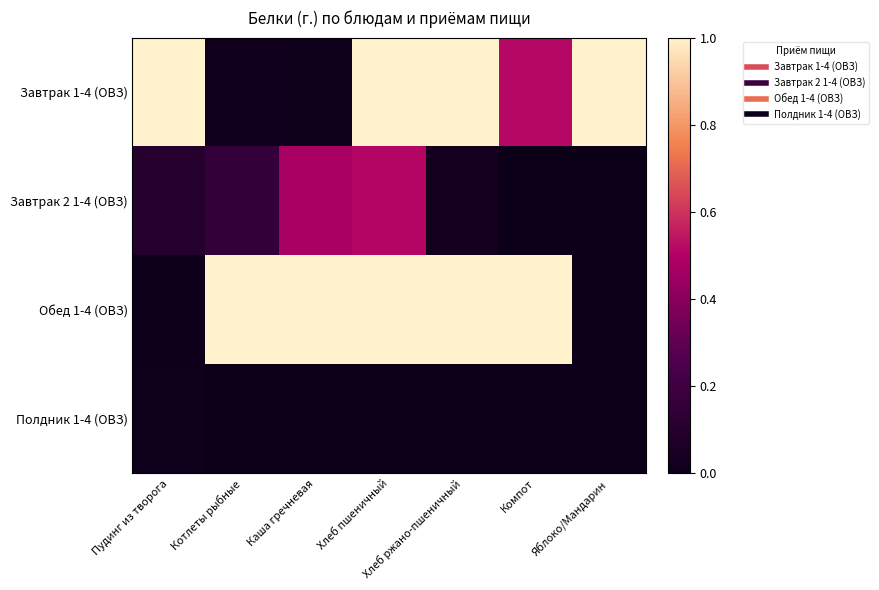

What is the greatest value displayed?

1.0